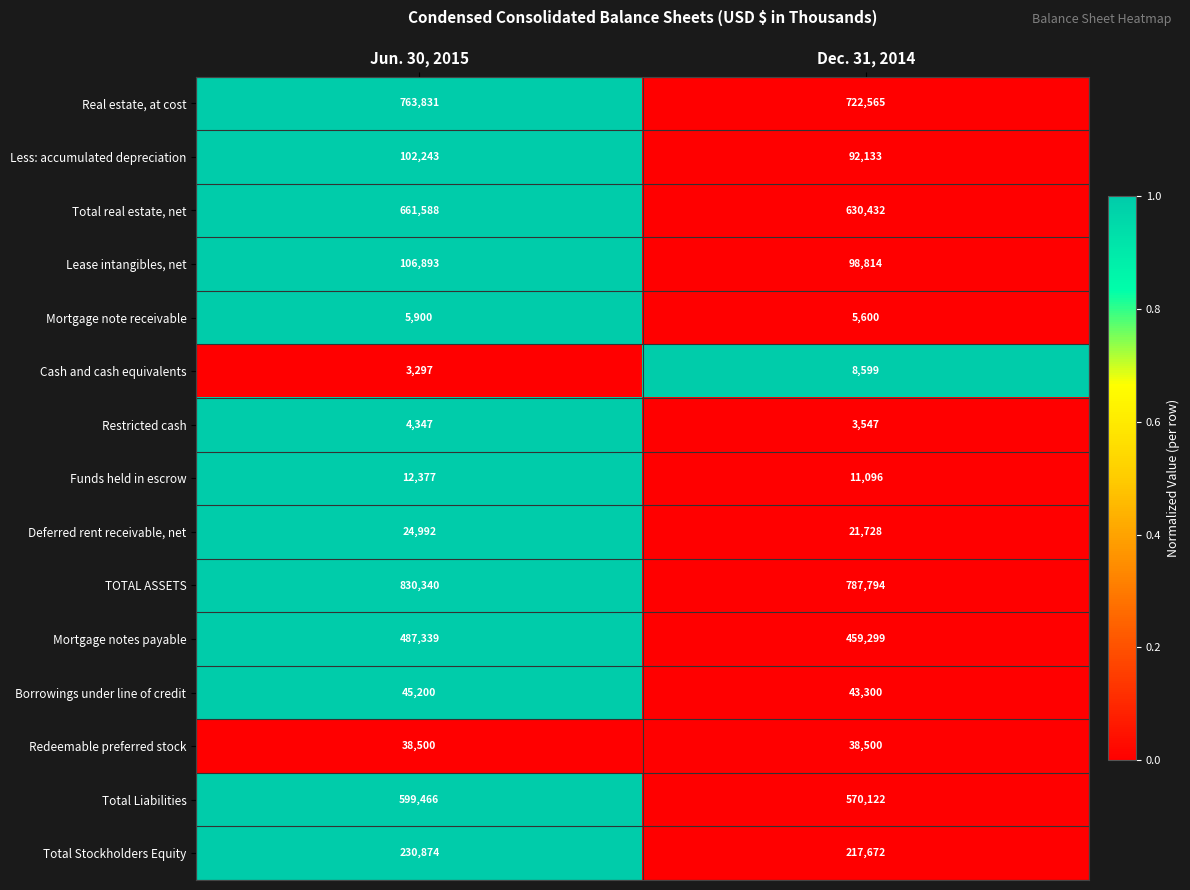

Read the Total real estate, net value at Dec. 31, 2014.

630432